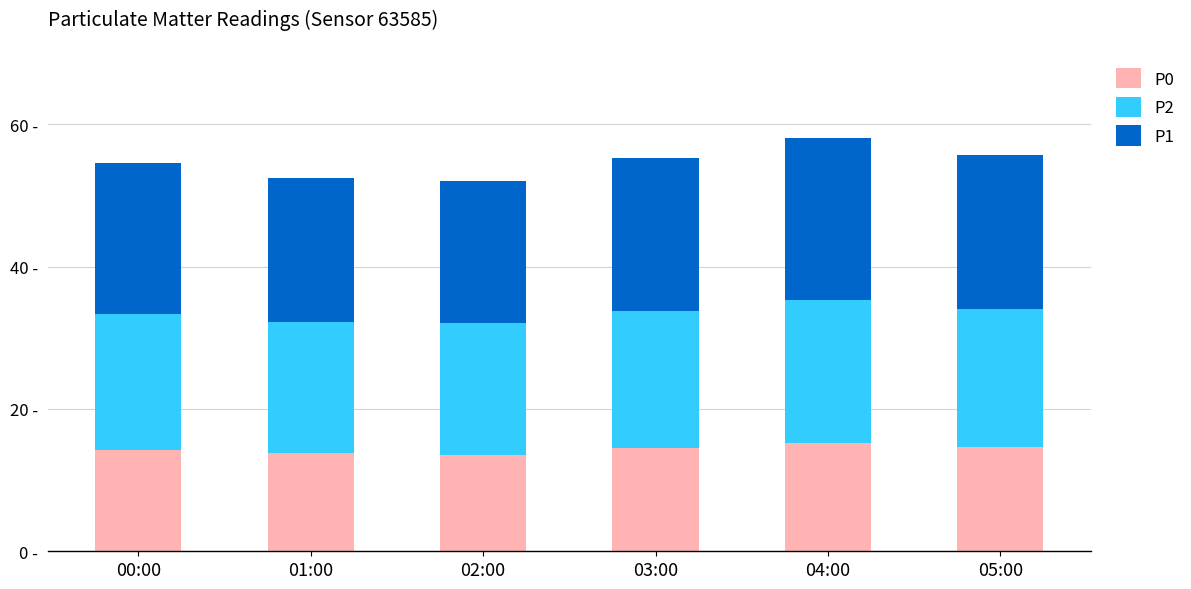

Does the chart contain any negative values?

No